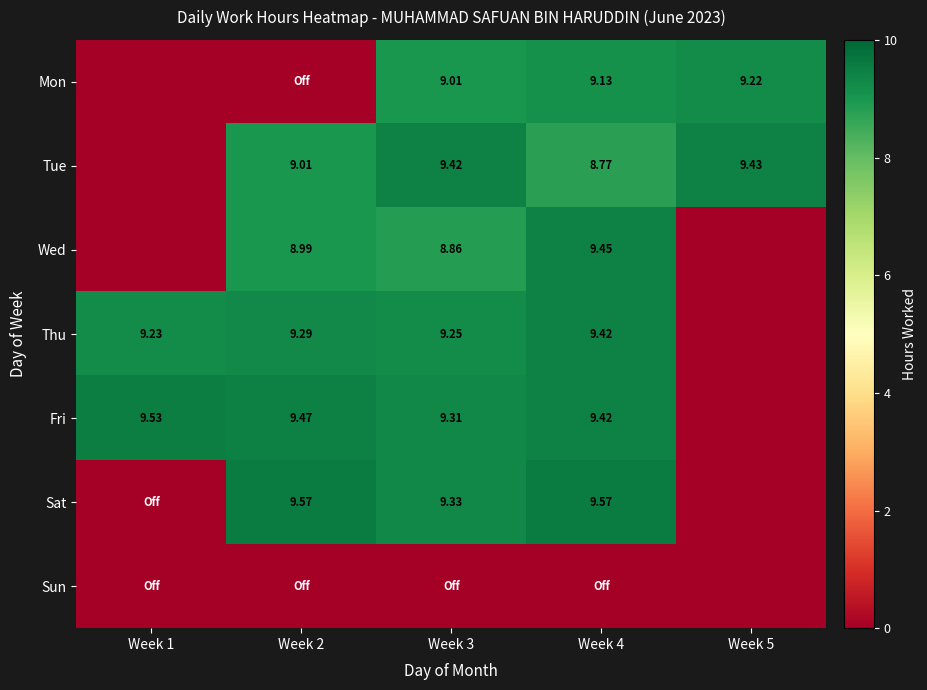

Between Week 5 and Week 2, which is larger?

Week 5